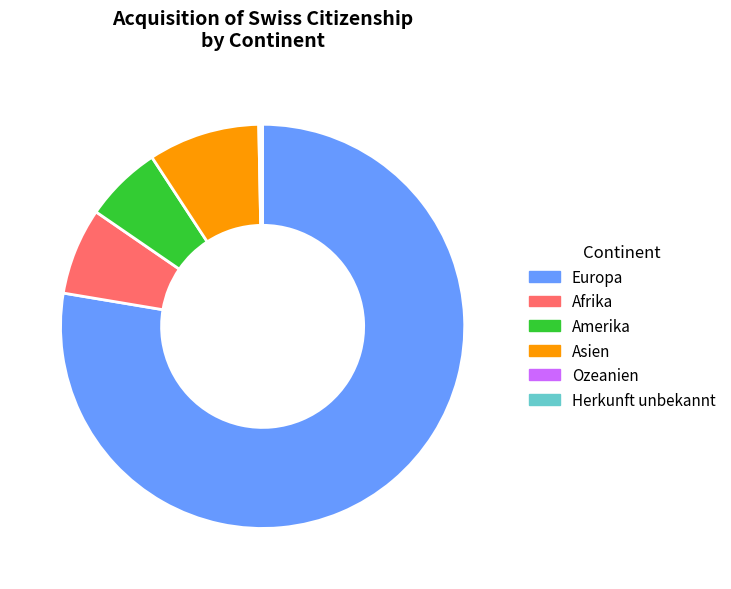

What is the ratio of the value at Asien to the value at Afrika?

1.3